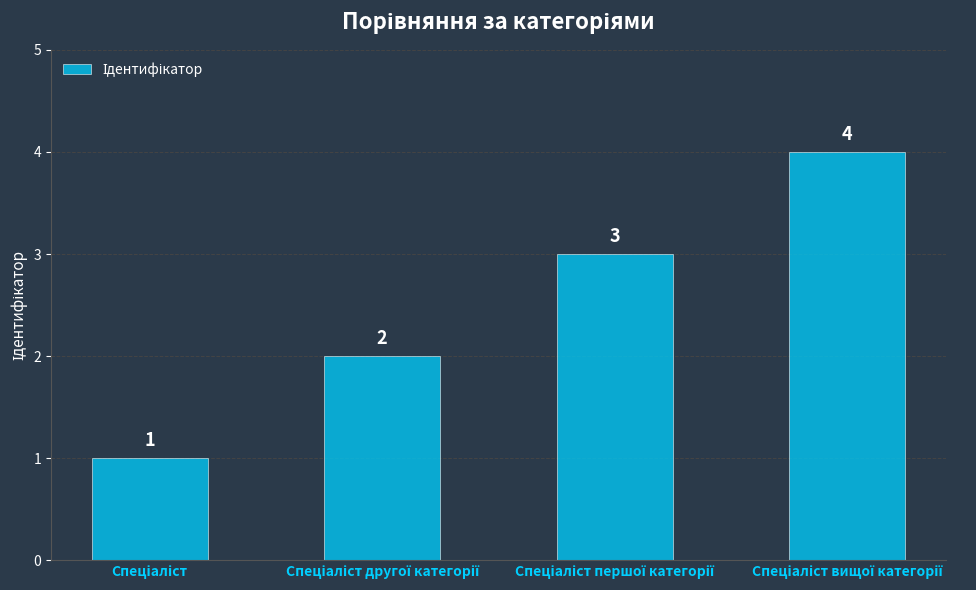

What is the greatest value displayed?

4